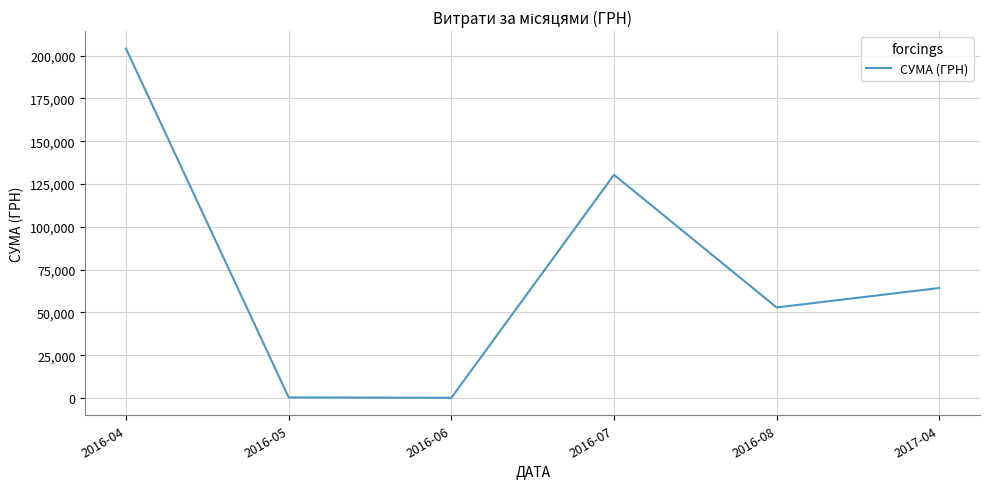

What is the smallest value displayed?

176.0